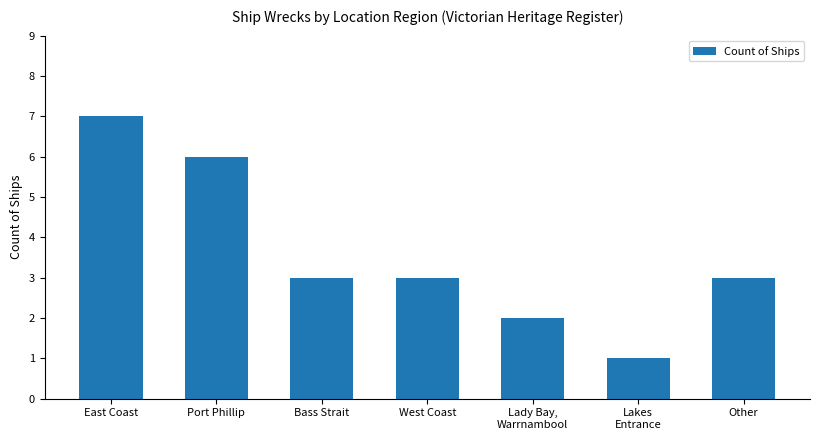

The chart shows a value of 3 at Other. True or false?

True